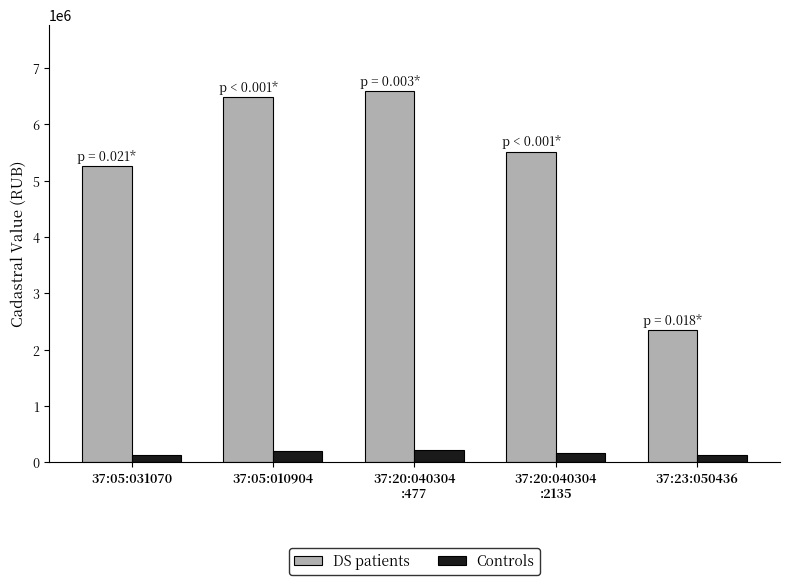

What is the minimum value for DS patients?

2351627.0